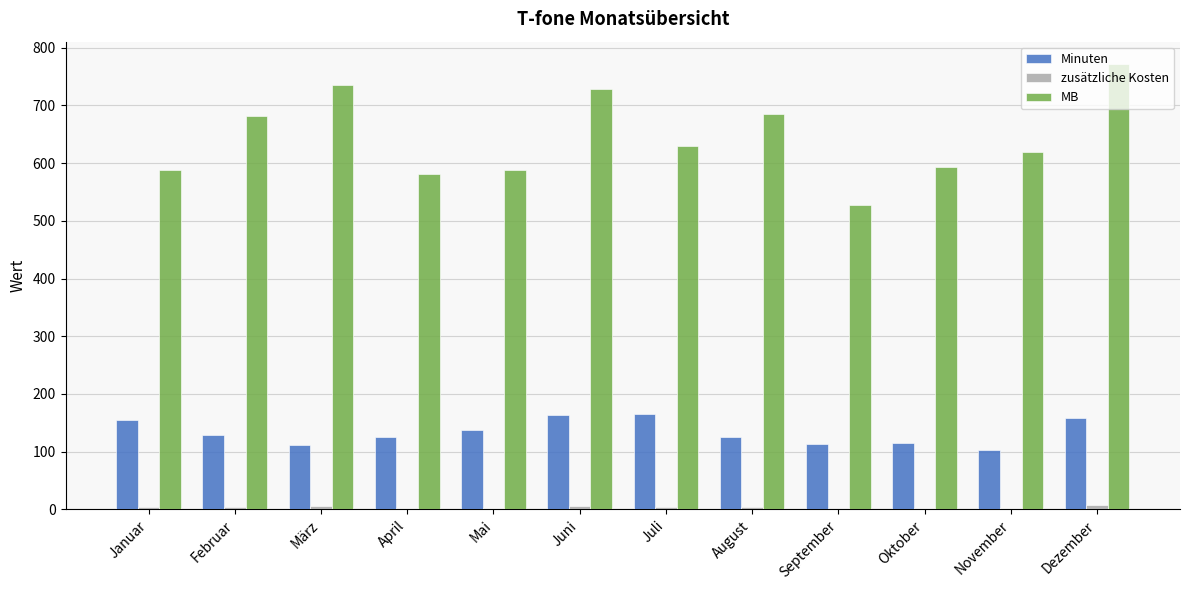

The Minuten series shows 112.0 at März. True or false?

True